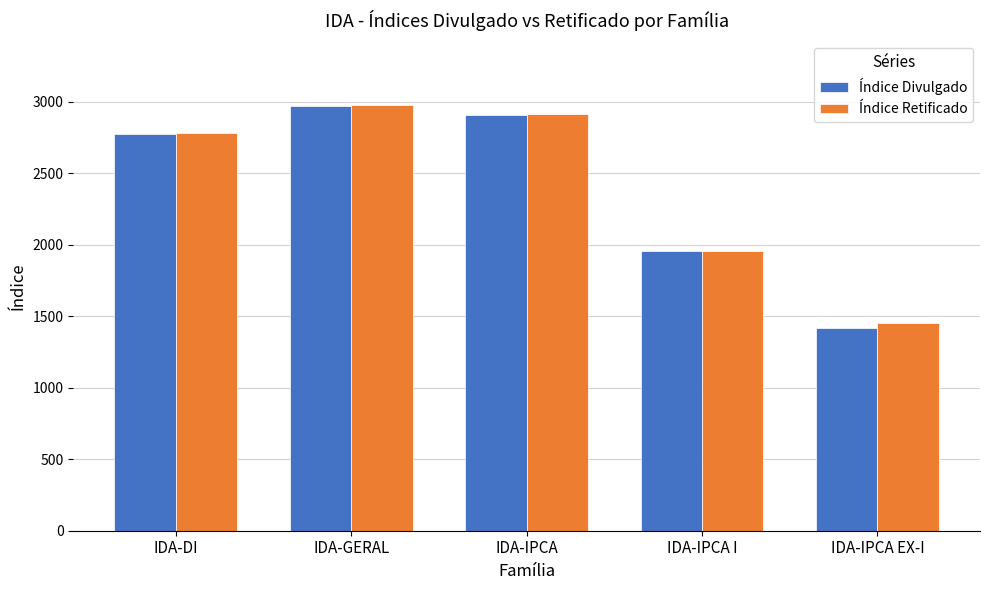

Reading left to right, list all the values displayed in this chart.

Índice Divulgado: IDA-DI=2772.0	IDA-GERAL=2969.7	IDA-IPCA=2909.3	IDA-IPCA I=1956.3	IDA-IPCA EX-I=1419.7
Índice Retificado: IDA-DI=2783.5	IDA-GERAL=2976.8	IDA-IPCA=2914.8	IDA-IPCA I=1952.7	IDA-IPCA EX-I=1453.0